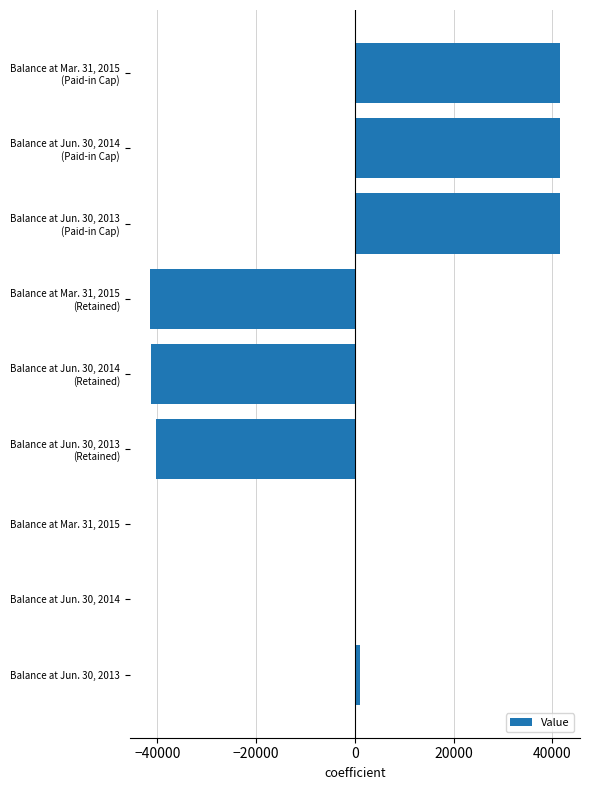

What is the sum of all values?

2290